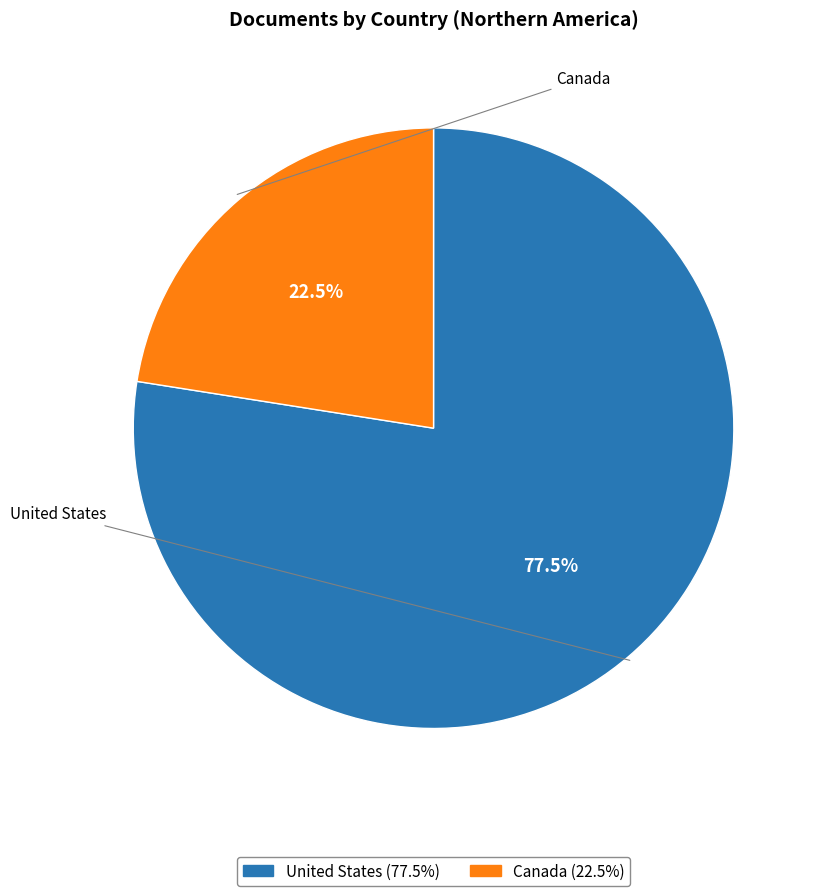

Which slice represents more than half of the pie?

United States